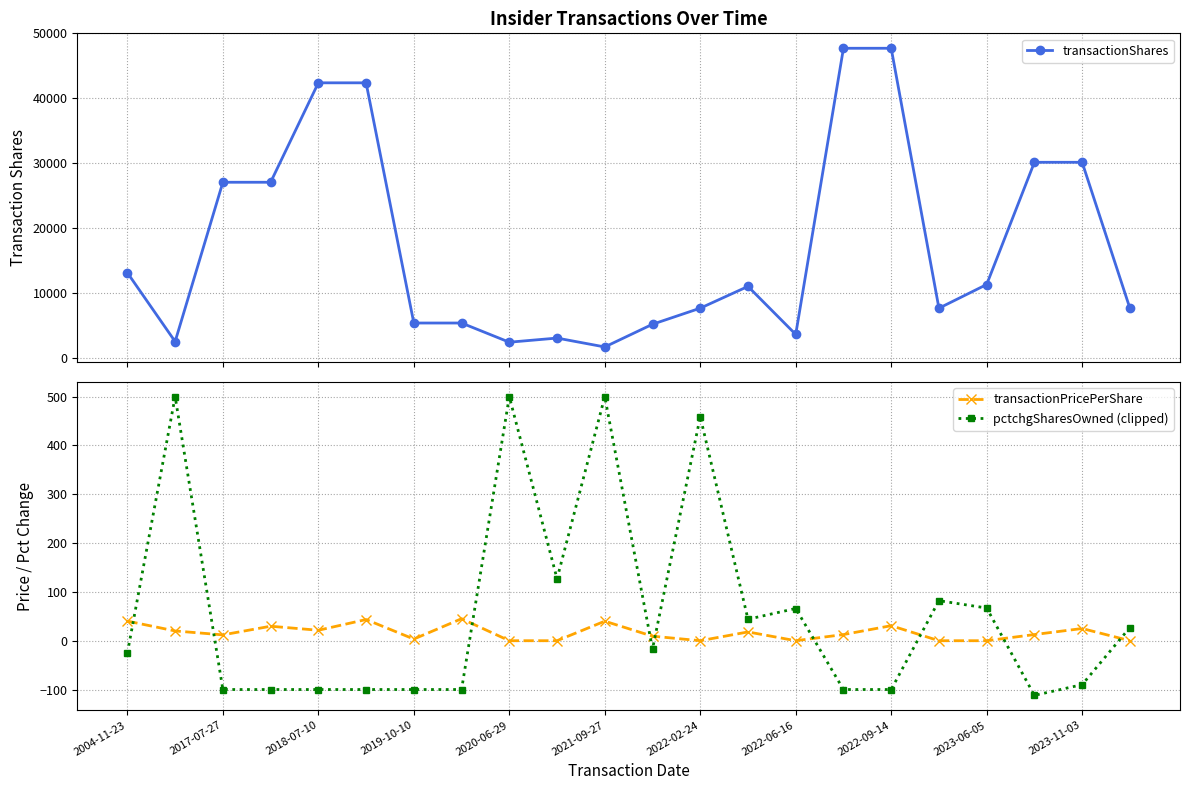

What is the maximum value for pctchgSharesOwned (clipped)?

500.0